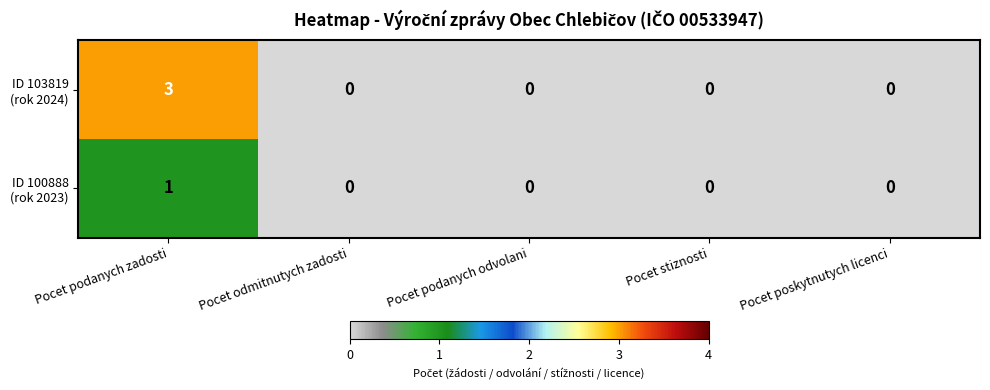

At which category is the sum across all series the highest?

Pocet podanych zadosti